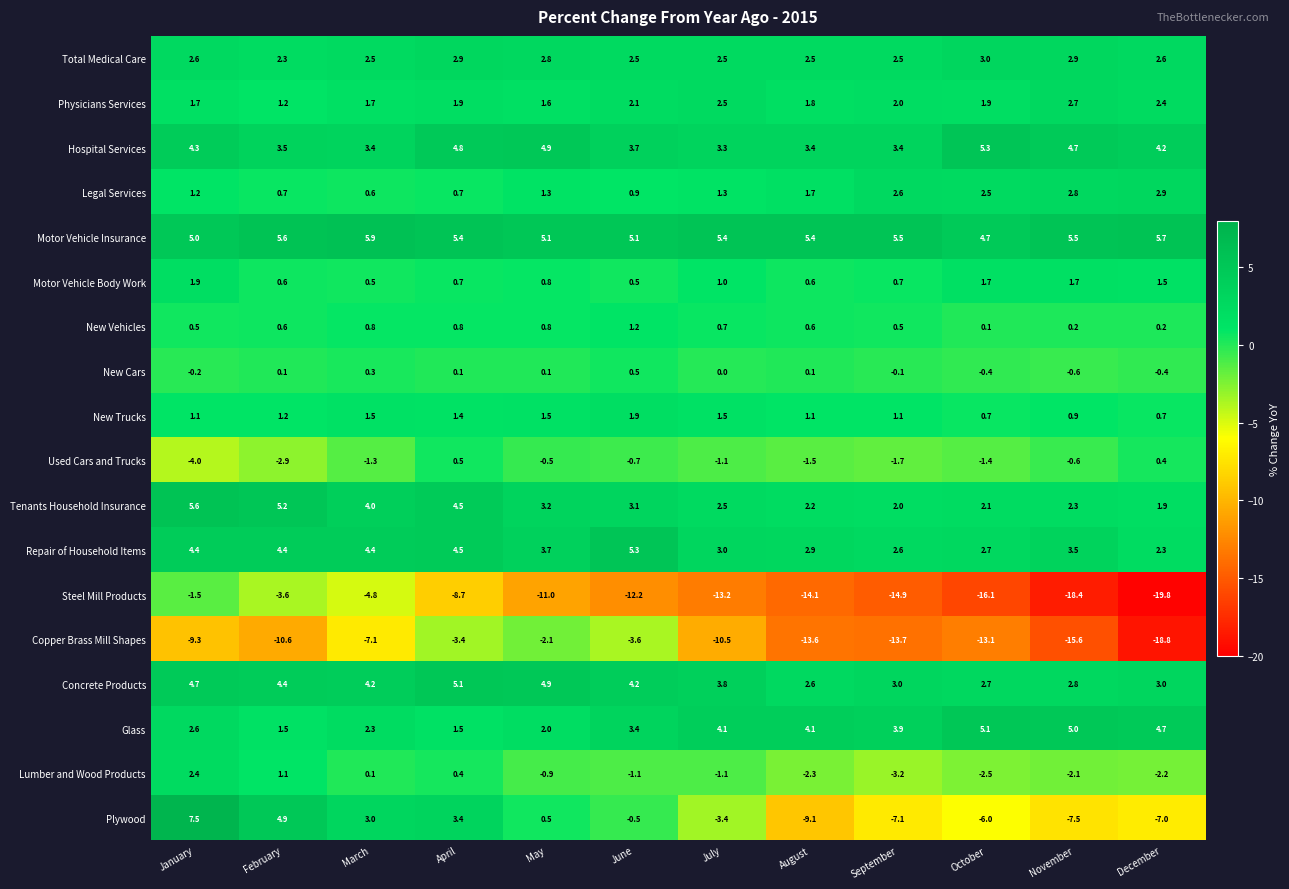

Rank the series at December from lowest to highest value.

Steel Mill Products, Copper Brass Mill Shapes, Plywood, Lumber and Wood Products, New Cars, New Vehicles, Used Cars and Trucks, New Trucks, Motor Vehicle Body Work, Tenants Household Insurance, Repair of Household Items, Physicians Services, Total Medical Care, Legal Services, Concrete Products, Hospital Services, Glass, Motor Vehicle Insurance